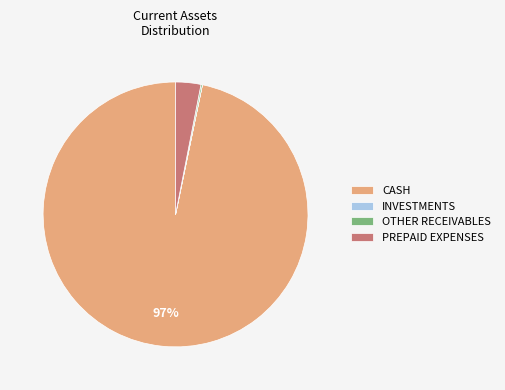

Is CASH the majority of the pie?

Yes